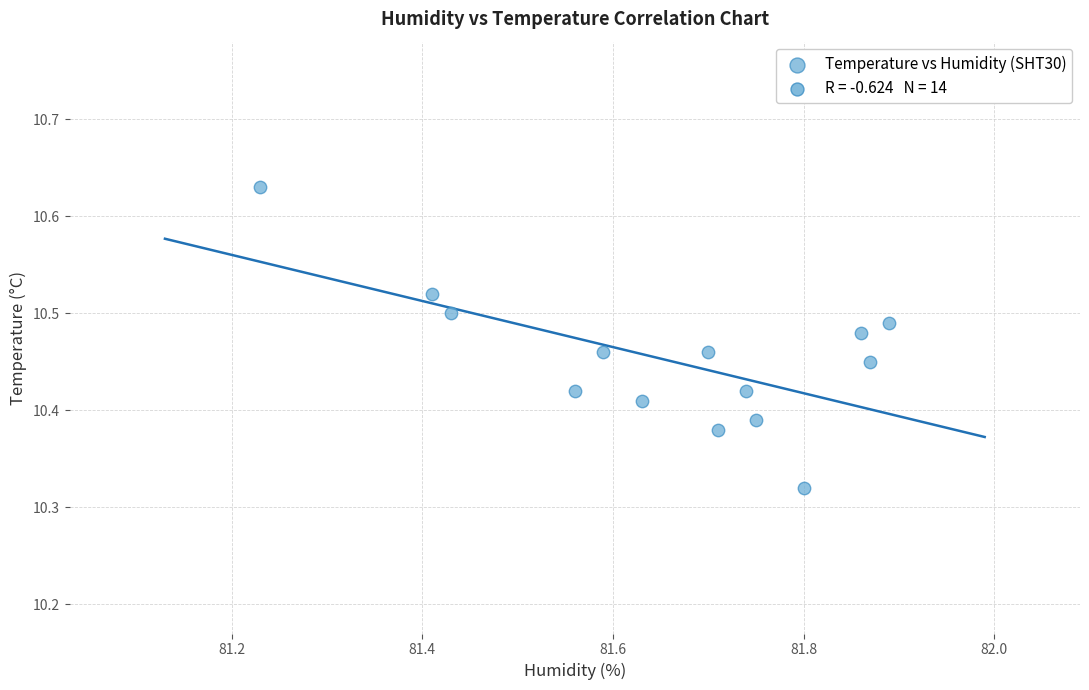

What is the range of X values (max minus min)?

0.7